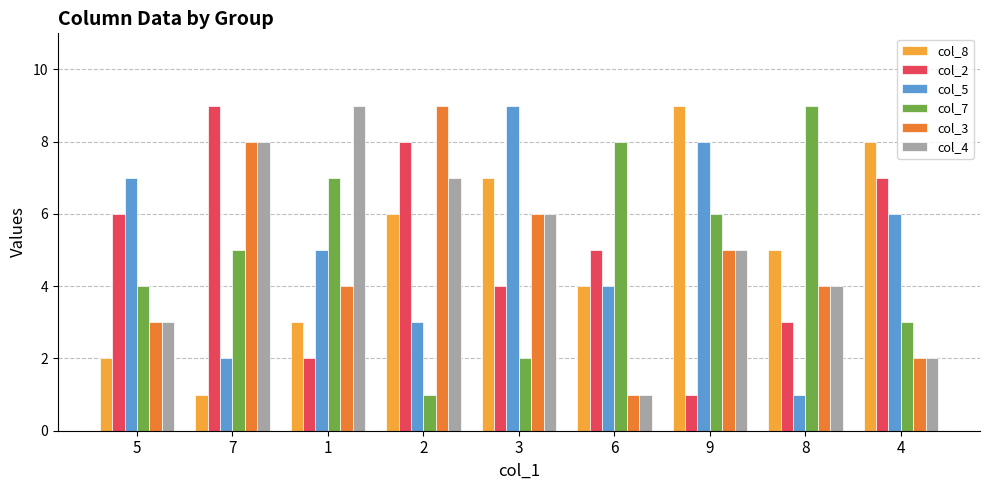

Count the number of categories in the chart.

9